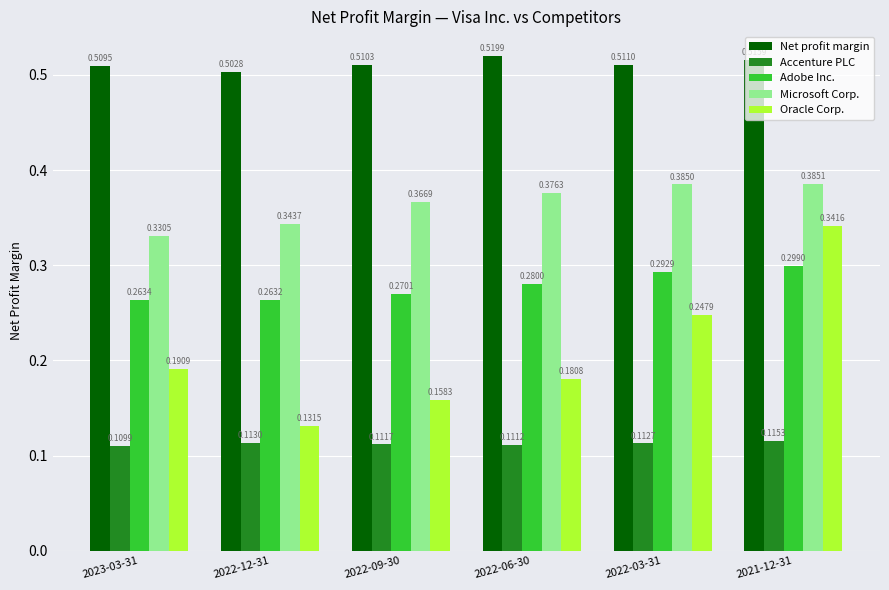

What is the sum of all Oracle Corp. values?

1.3